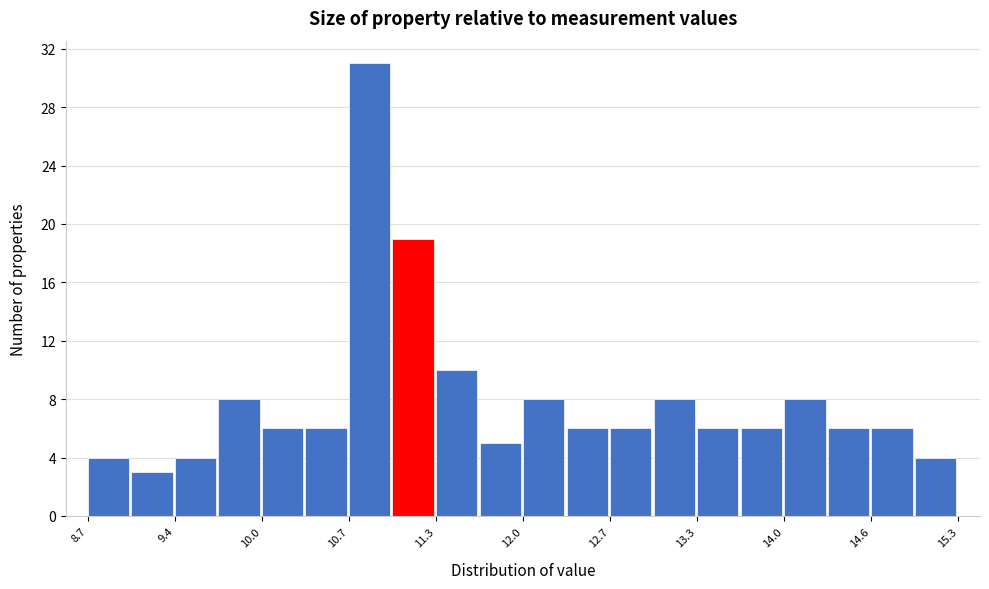

Read against the x-axis, roughly where is the centre of the tallest bar?

10.8